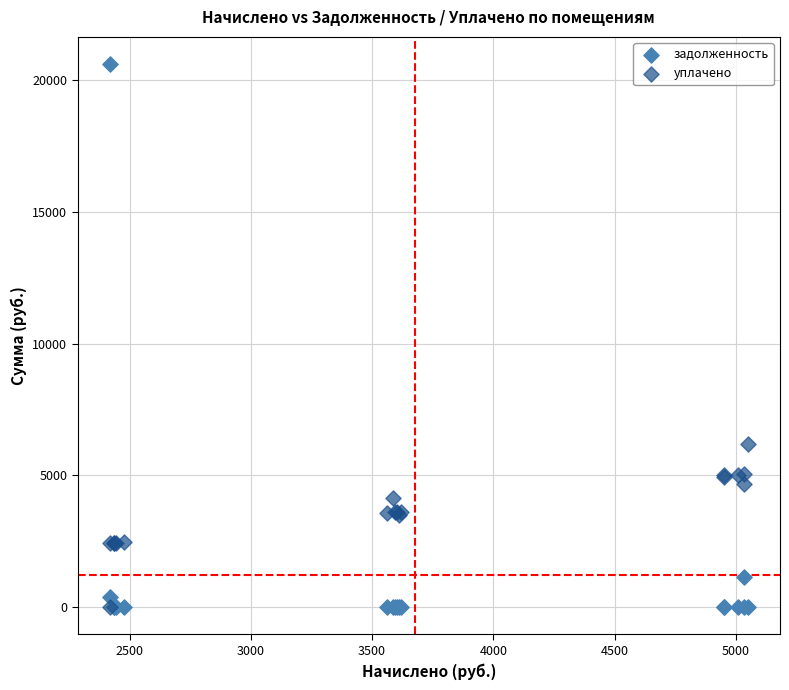

Which series has the largest Y range (max minus min)?

задолженность